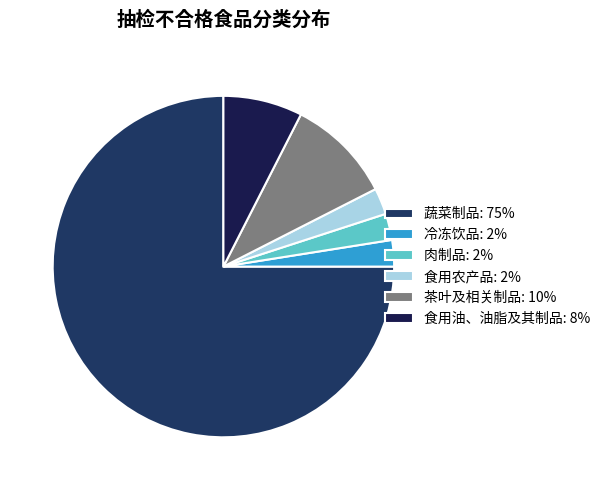

What is the smallest slice in the pie chart?

冷冻饮品